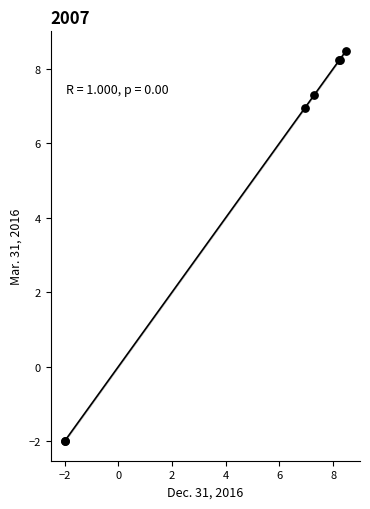

What Y value in the scatter plot is closest to 3?

6.9